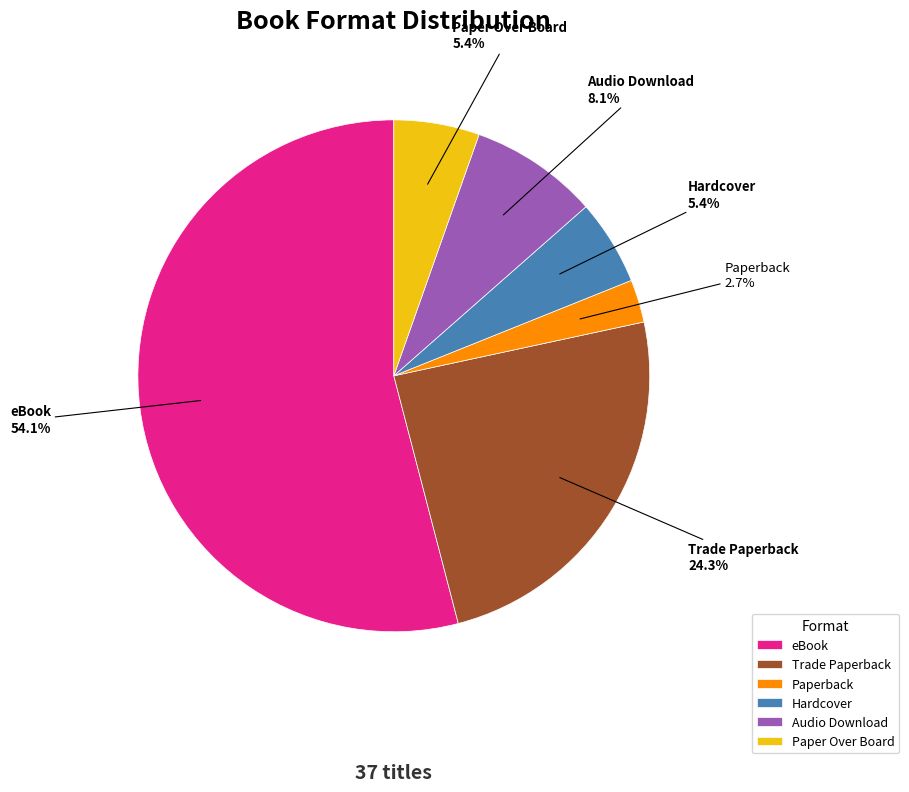

Which category has the biggest portion of the pie?

eBook